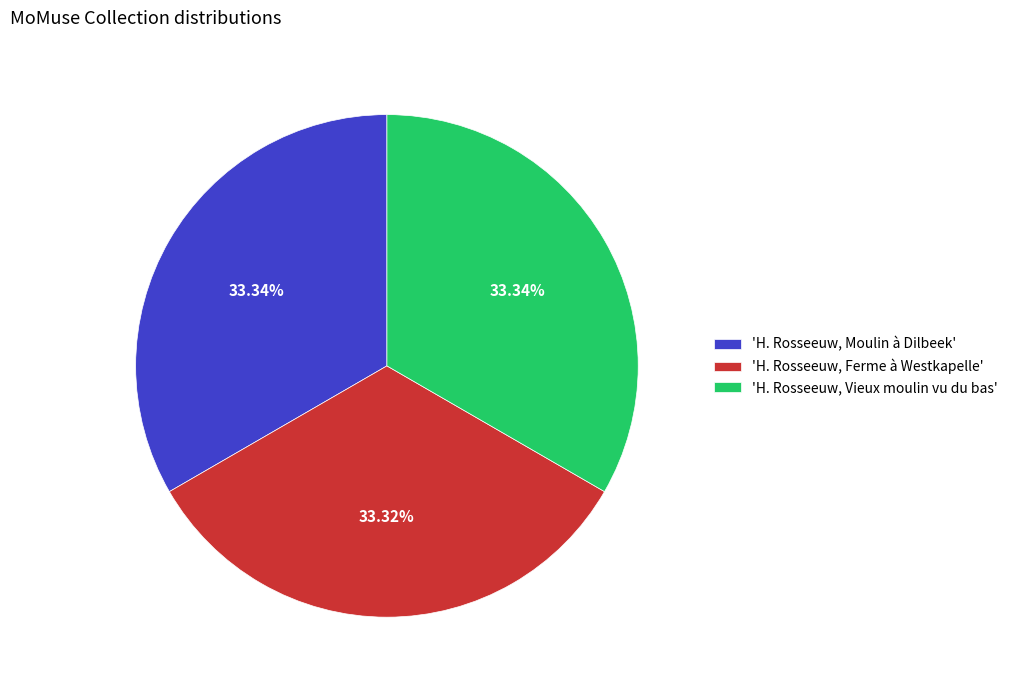

Does 'H. Rosseeuw, Ferme à Westkapelle' account for over 50% of the chart?

No